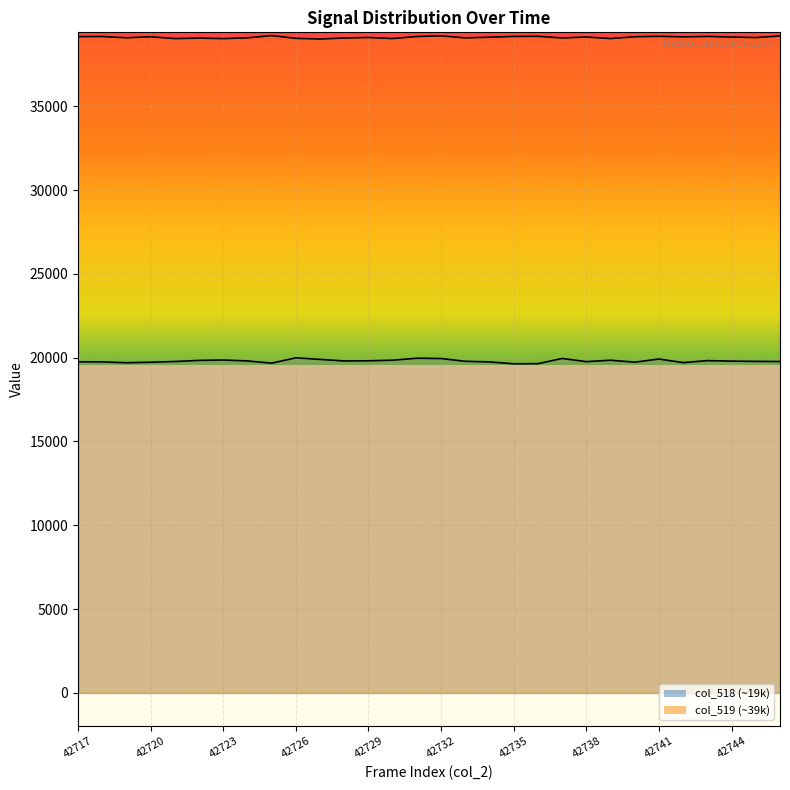

What is the spread (max minus min) of values at 42732?

19225